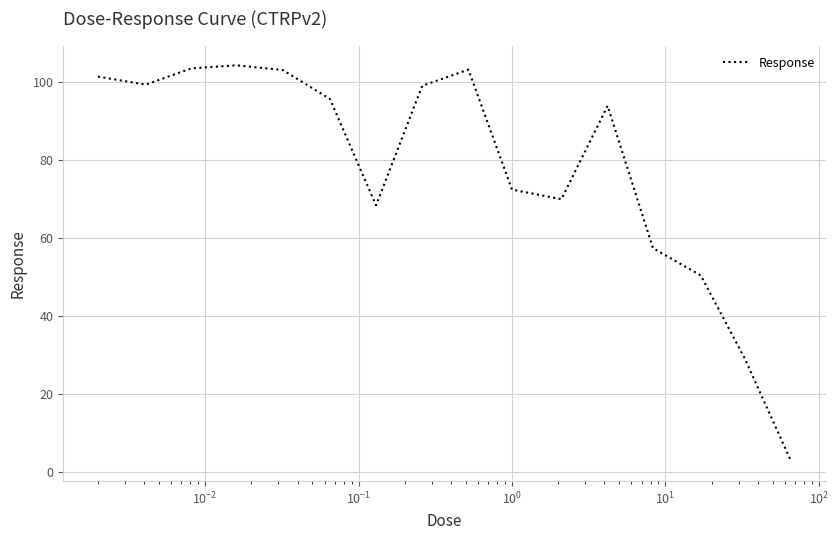

What is the difference between the maximum and minimum values?

101.5